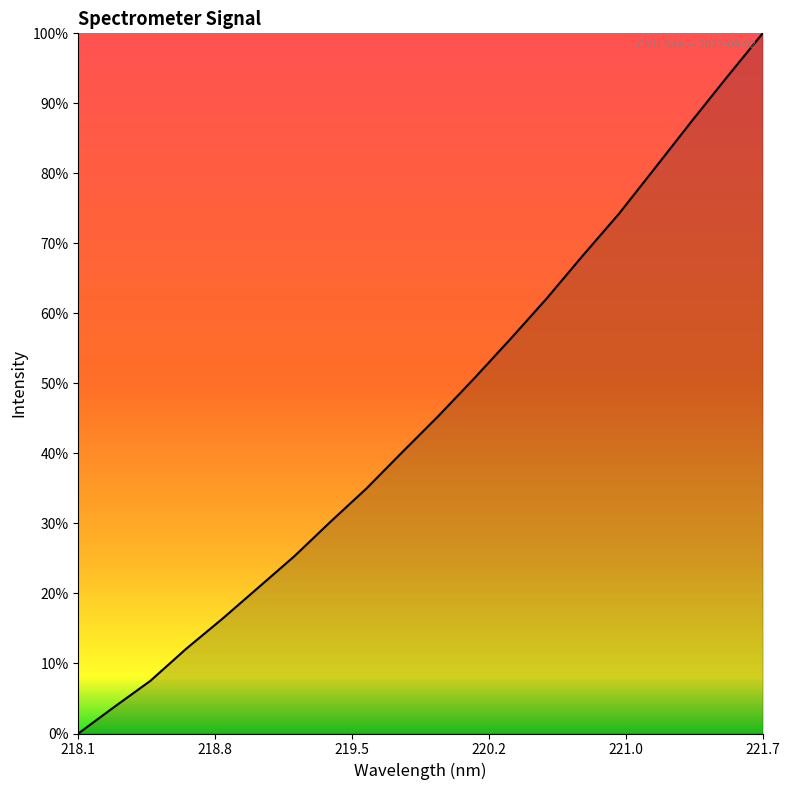

Does the chart have visible grid lines?

No